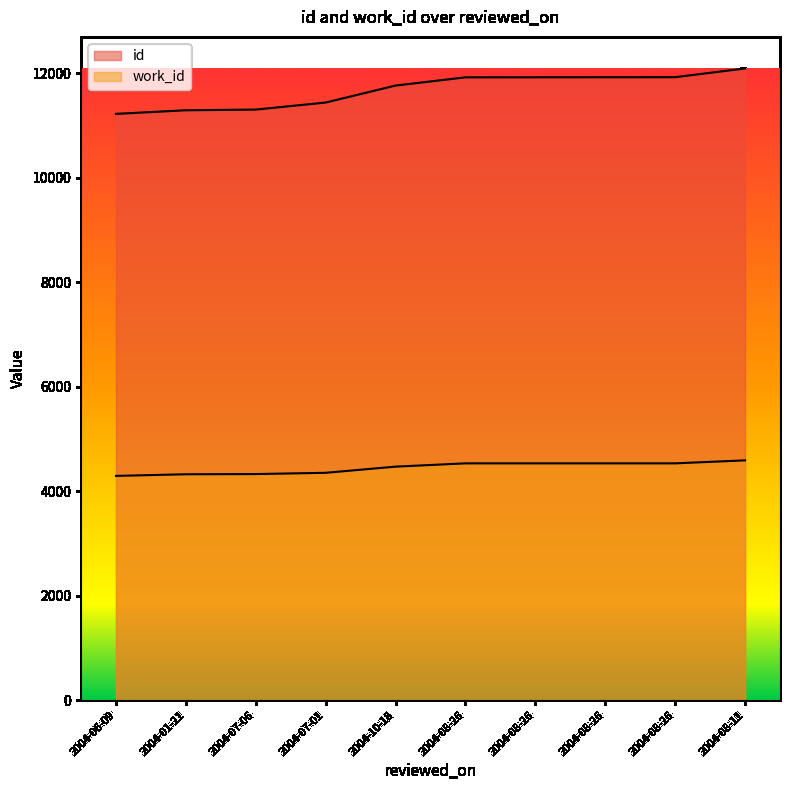

How many lines are shown in the chart?

2